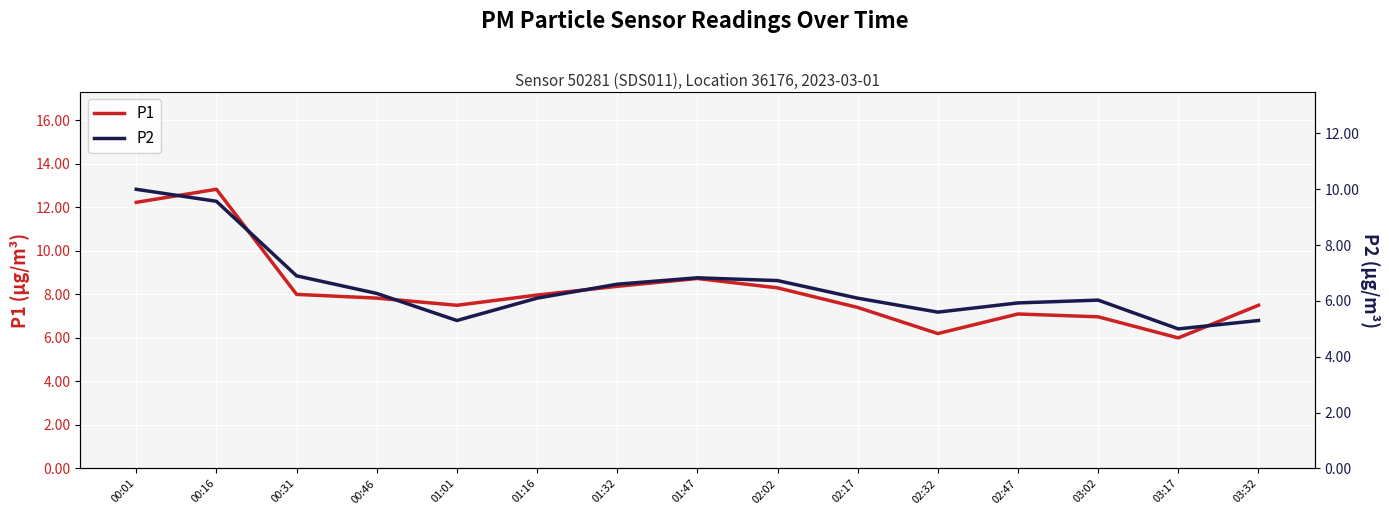

What is the total value across all series at 03:02?

13.0